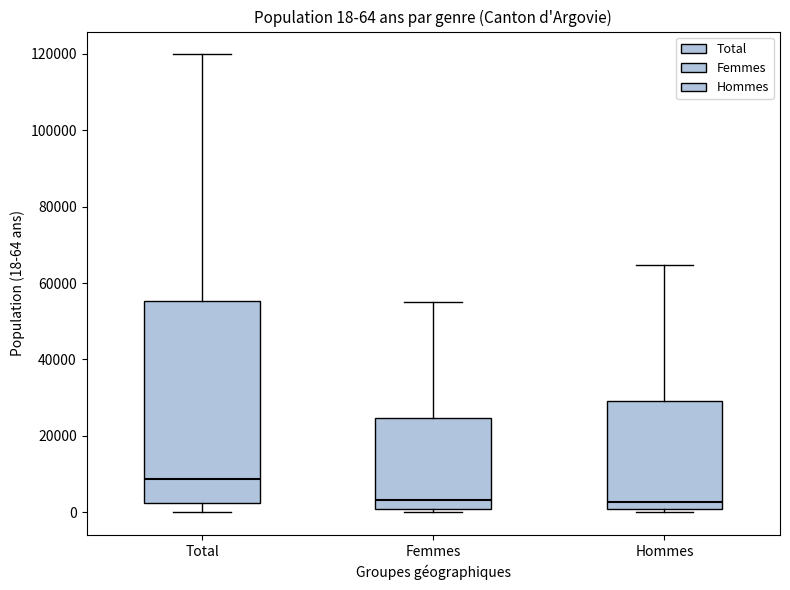

Which box is the tallest, from its lower edge to its upper edge?

Total